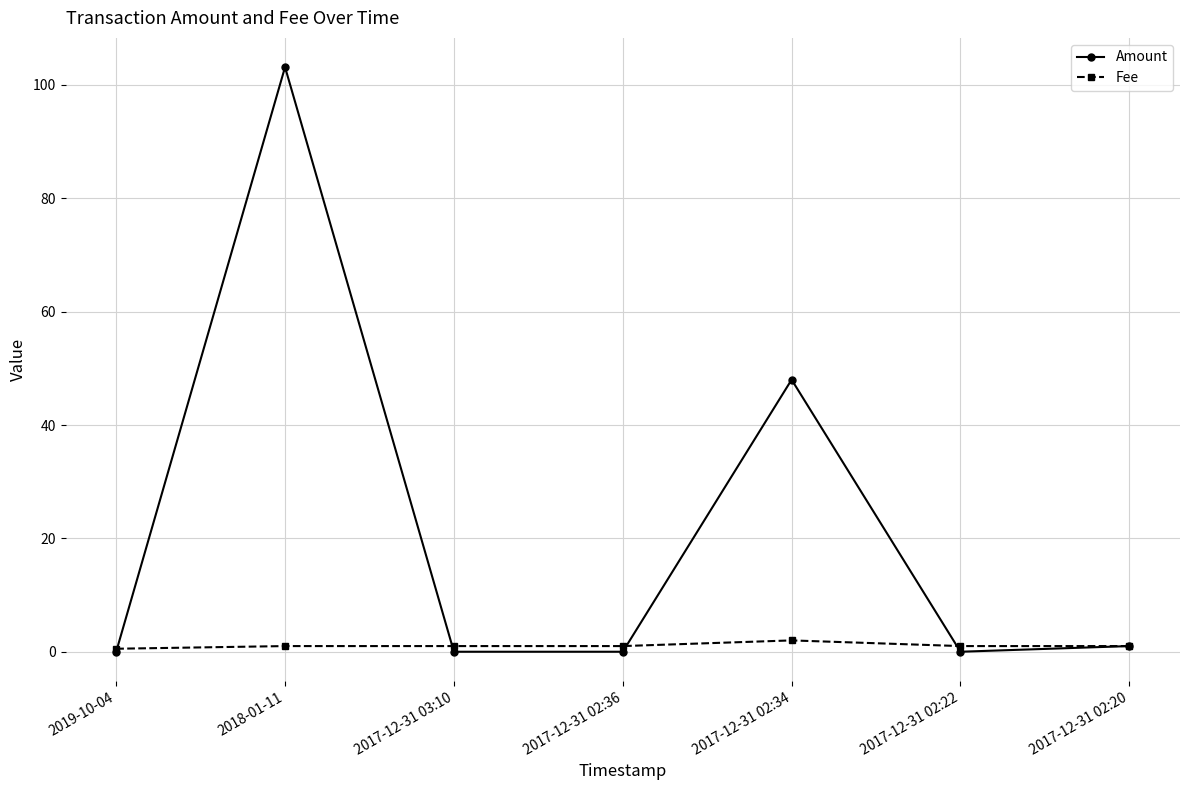

The Amount series shows 1.0 at 2017-12-31 02:20. True or false?

True